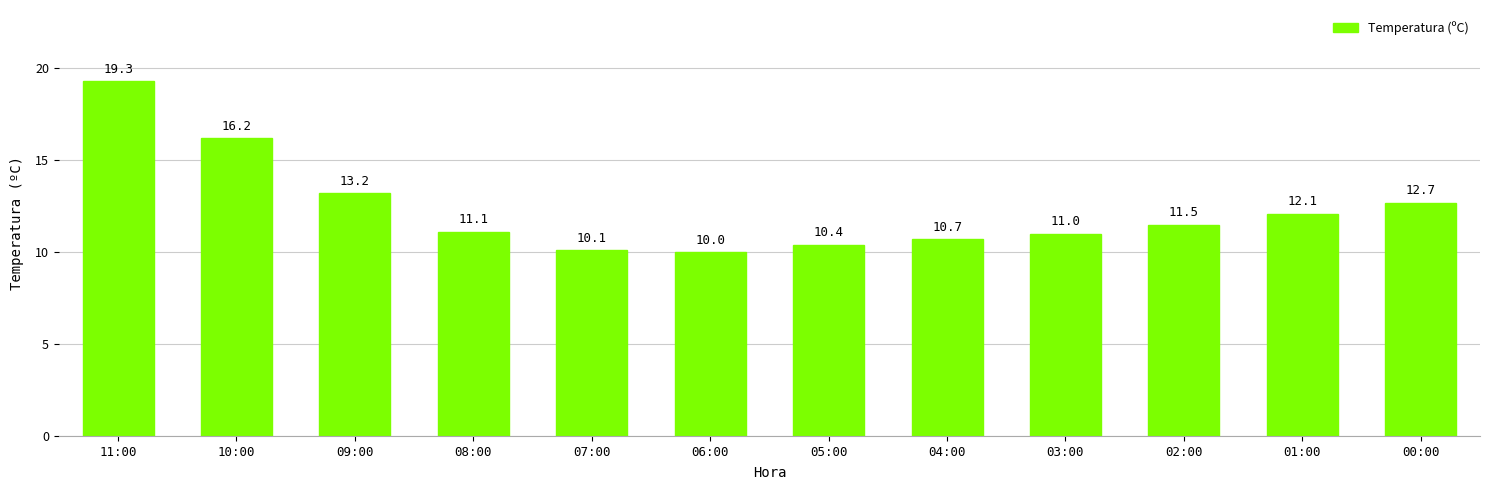

What is the label of the 12th bar from the right?

11:00